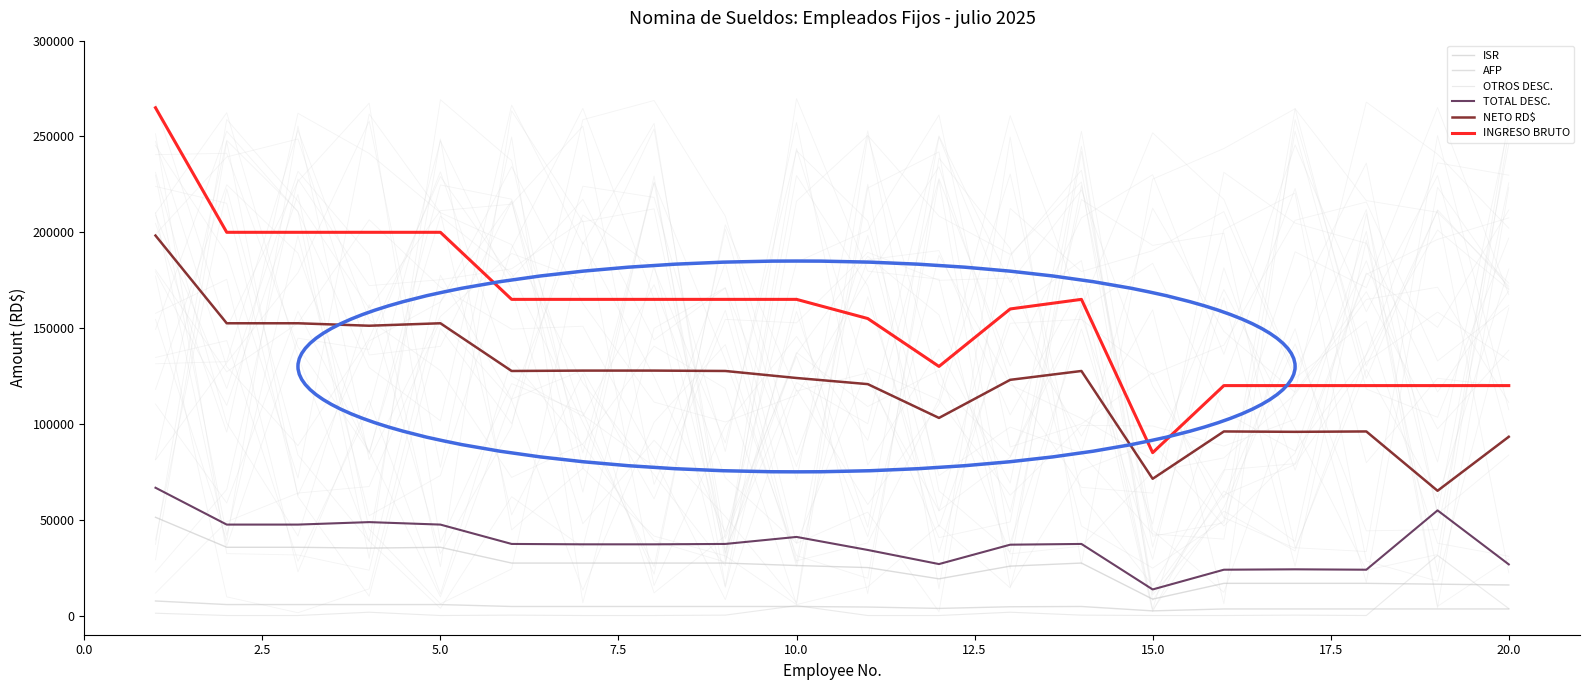

What is the highest value of the OTROS DESC. series?

31409.7